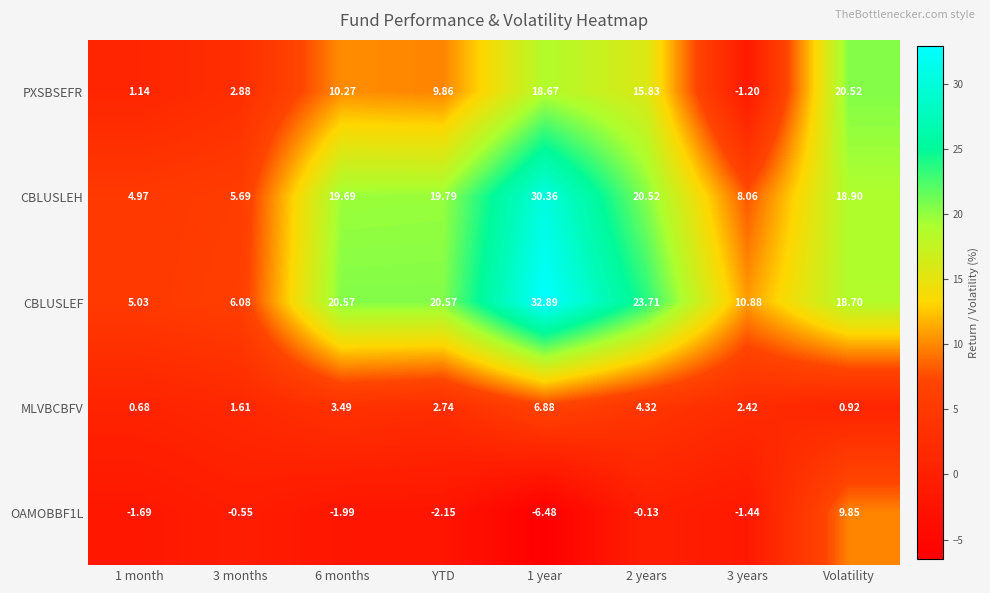

Which category has the highest value in the PXSBSEFR series?

Volatility